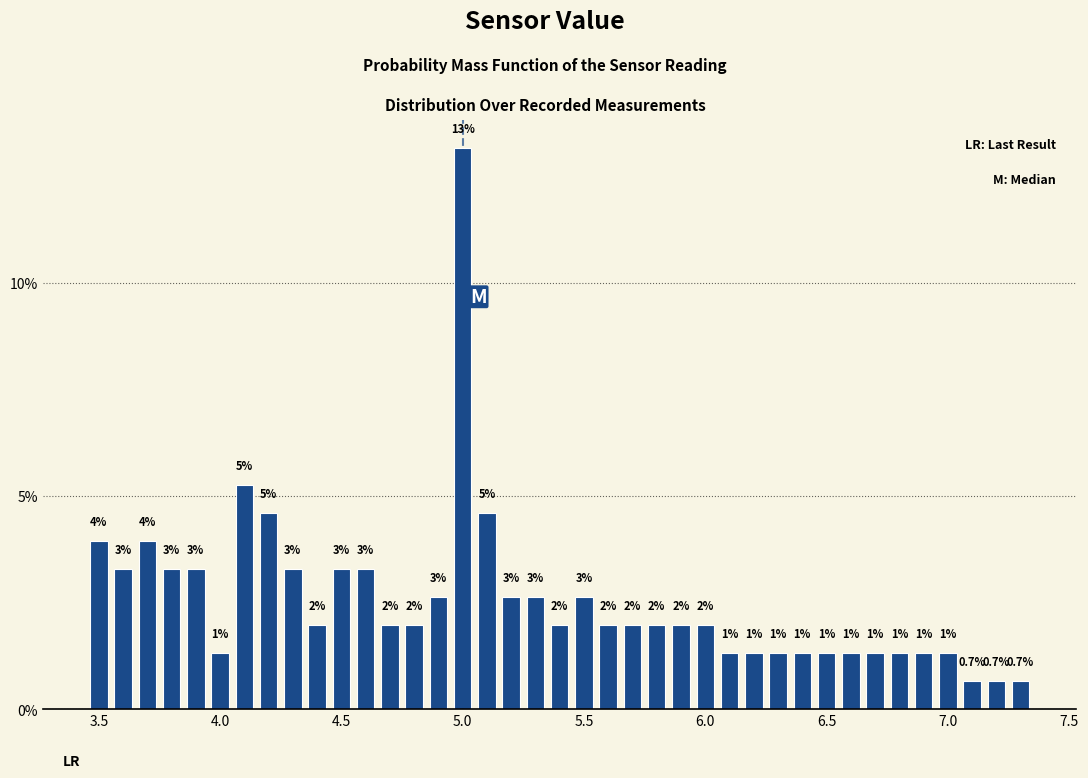

Around what value on the x-axis is the tallest bar? Give the approximate position of its centre, as read against the axis.

5.00